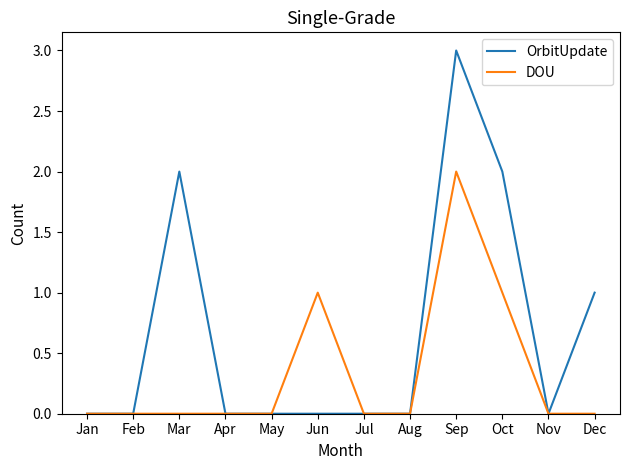

What is the difference between the second highest and minimum values in the DOU series?

1